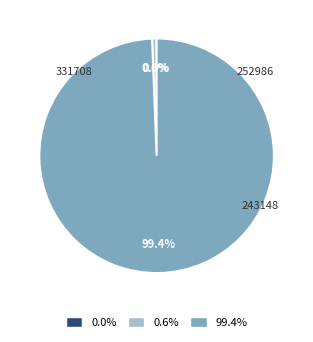

Count the number of slices in the pie.

3